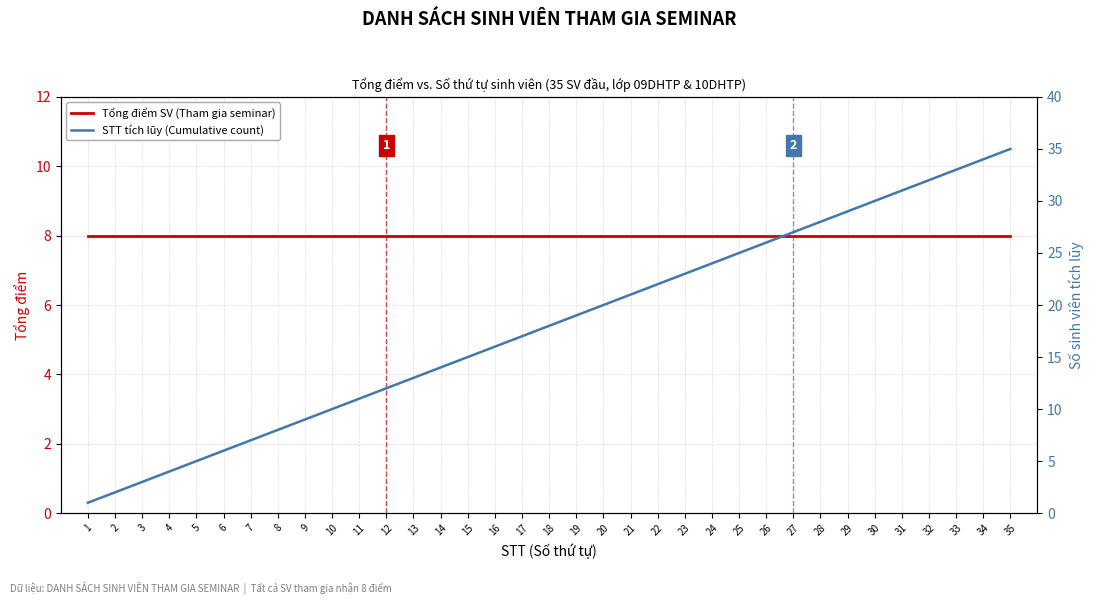

Rank the series by their maximum value, from highest to lowest.

STT tích lũy (Cumulative count), Tổng điểm SV (Tham gia seminar)